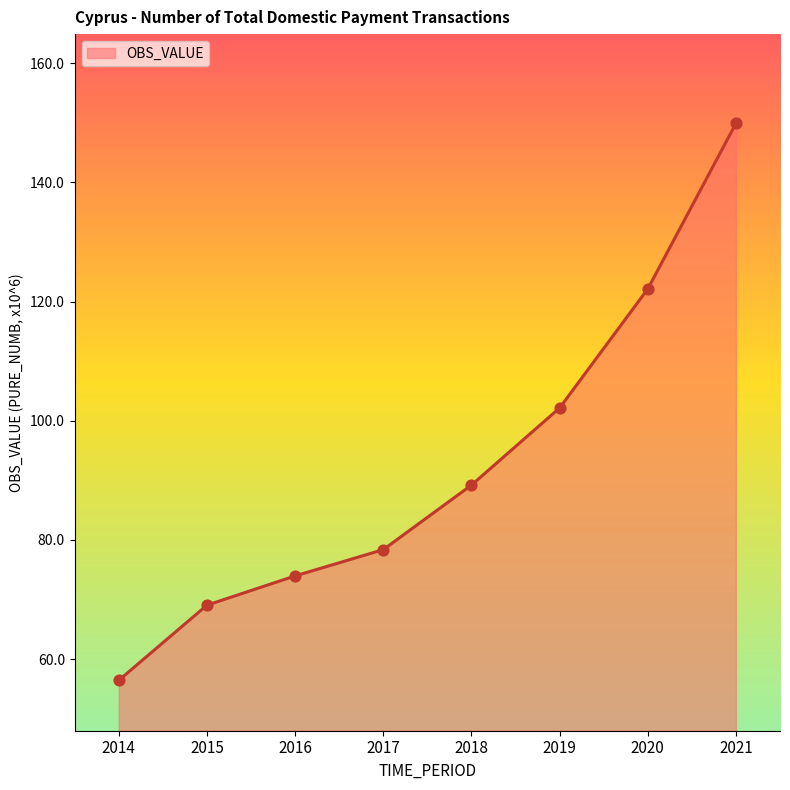

What is the change in value from 2020 to 2021?

+27.8